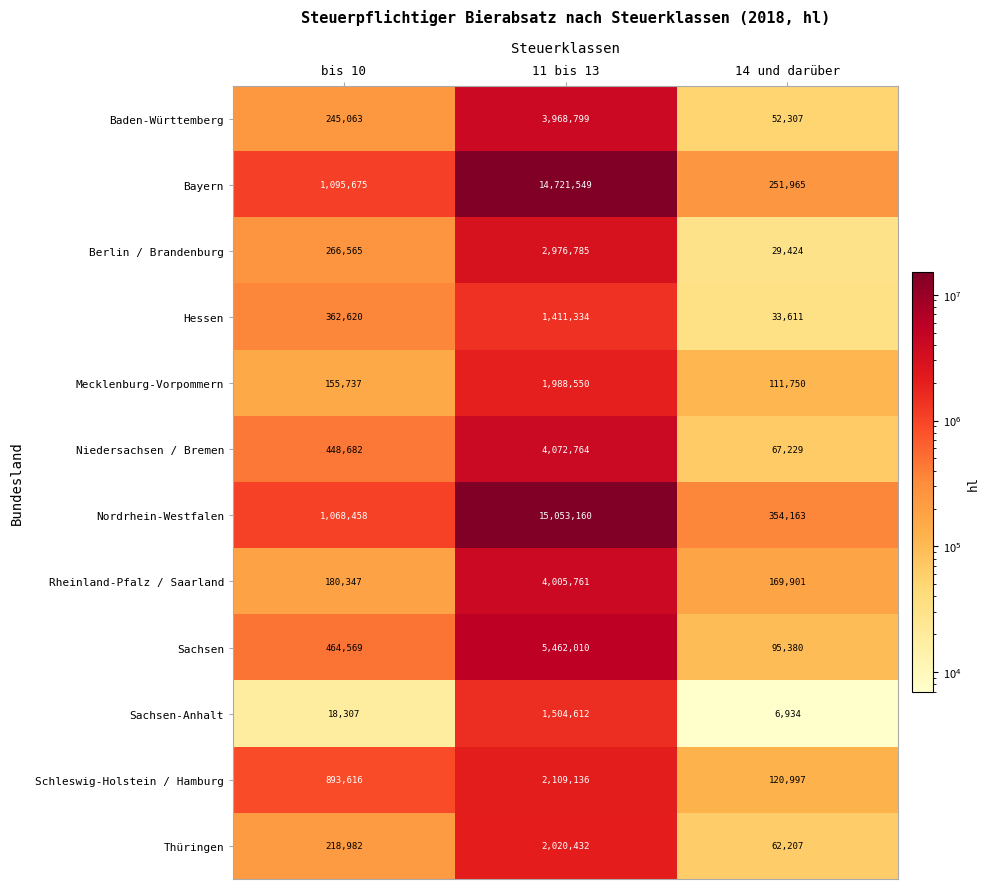

At 11 bis 13, list the series in order from smallest to largest.

Hessen, Sachsen-Anhalt, Mecklenburg-Vorpommern, Thüringen, Schleswig-Holstein / Hamburg, Berlin / Brandenburg, Baden-Württemberg, Rheinland-Pfalz / Saarland, Niedersachsen / Bremen, Sachsen, Bayern, Nordrhein-Westfalen